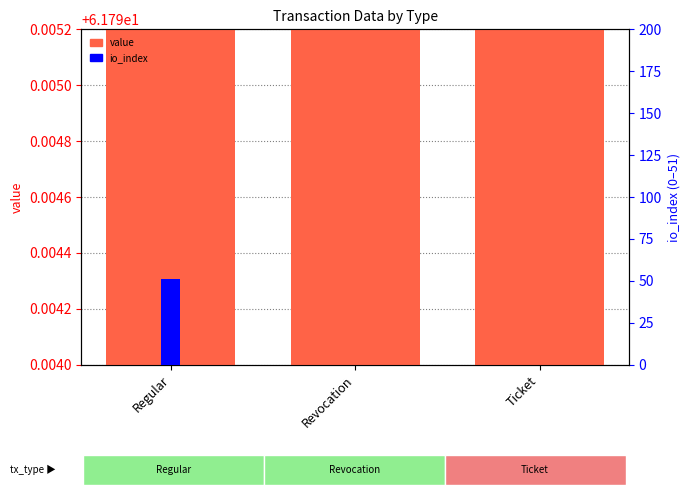

Rank the series at Revocation from lowest to highest value.

io_index, value